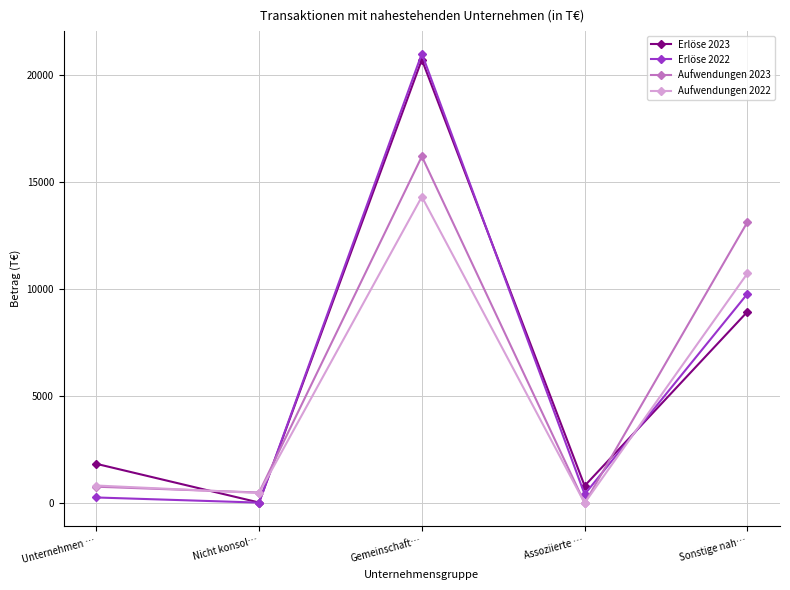

Is this an area chart (filled region under the line)?

No